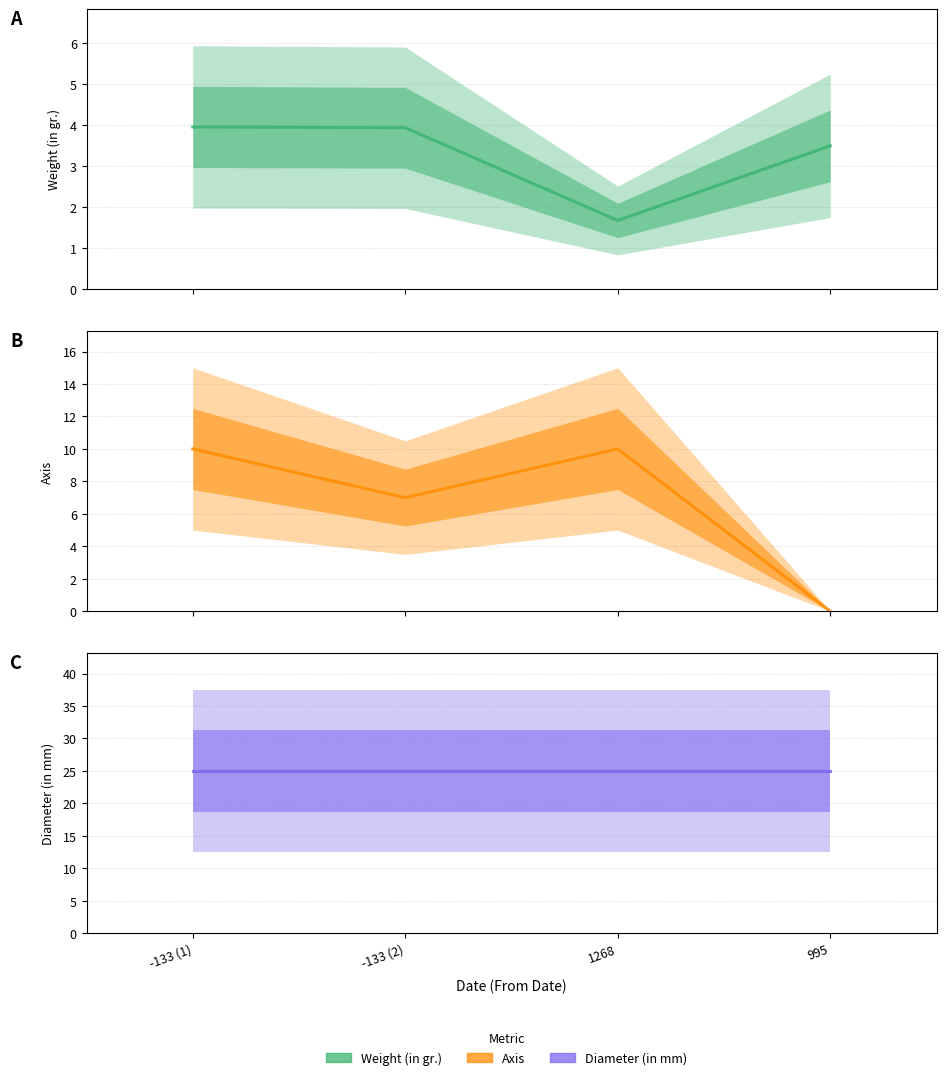

The Axis series shows 15.2 at -133 (1). True or false?

False